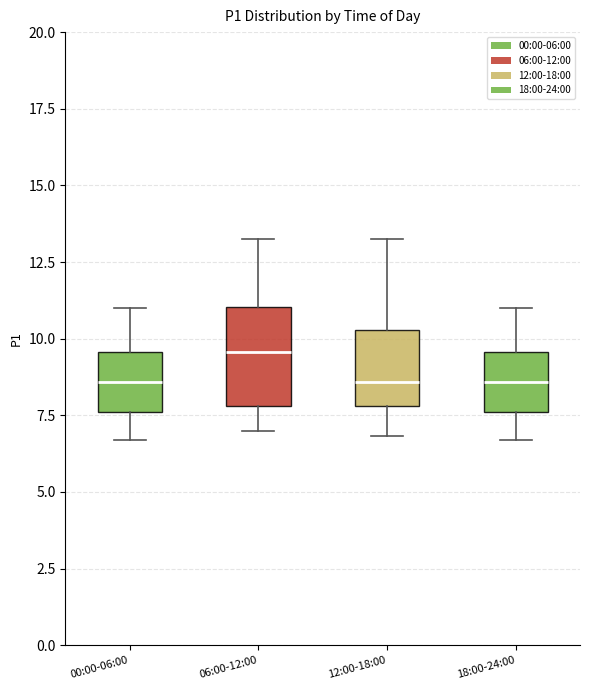

Which box is the tallest, from its lower edge to its upper edge?

06:00-12:00